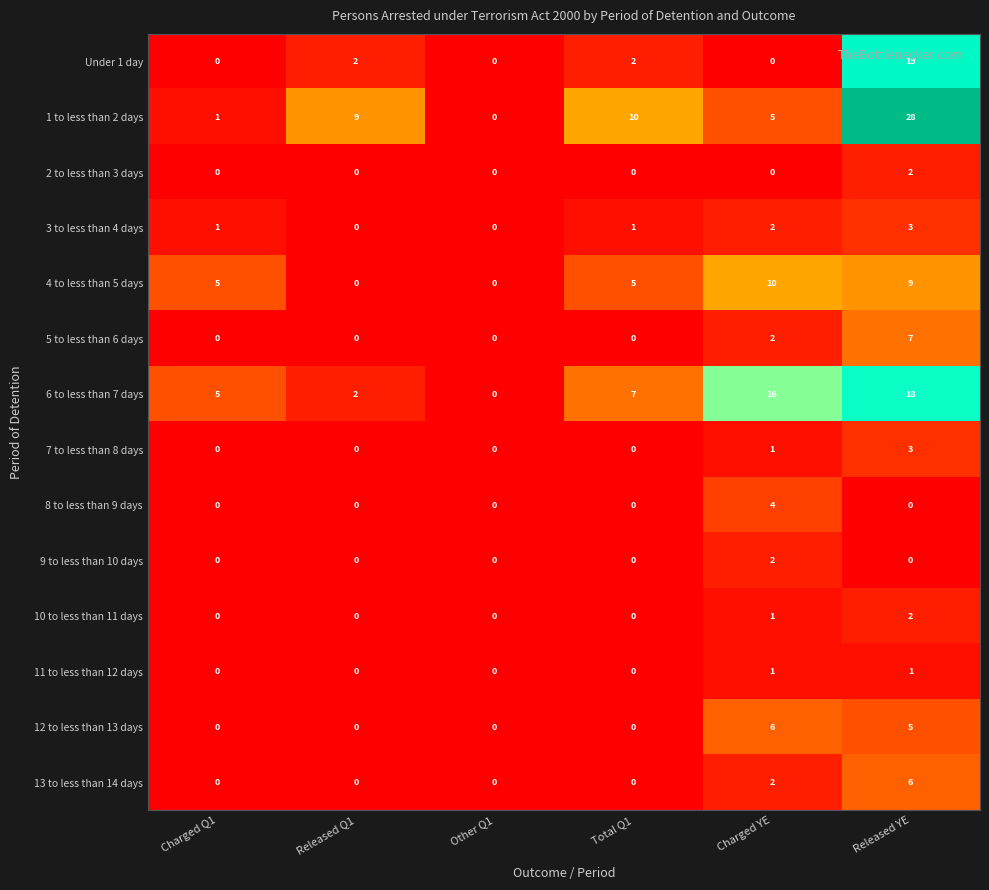

What is the greatest value displayed?

28